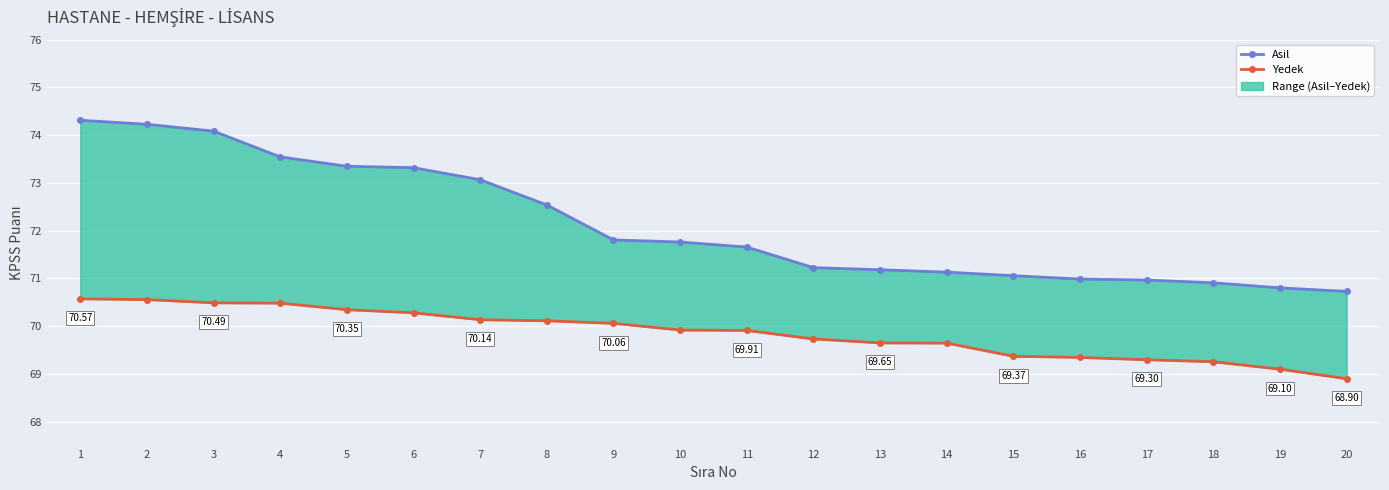

What is the sum of all Yedek values?

1397.2